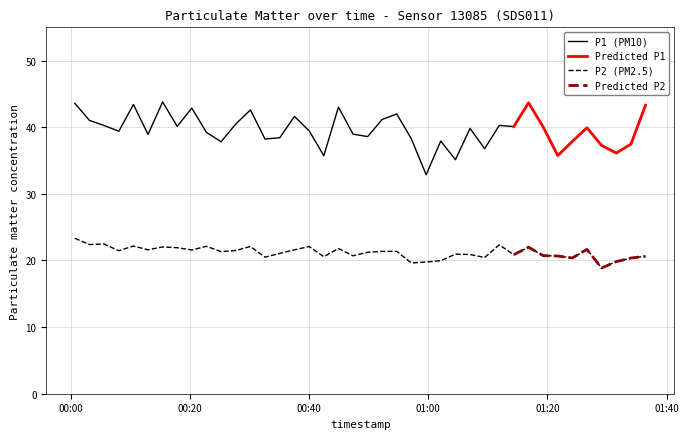

True or false: P1 (PM10) and P2 (PM2.5) intersect in this chart.

False